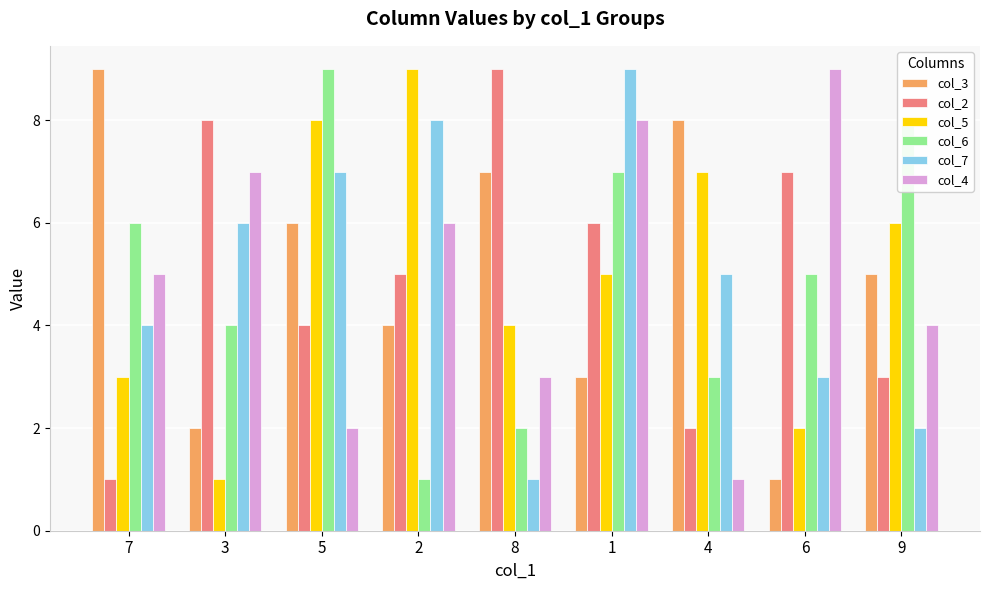

How many categories are shown in the chart?

9